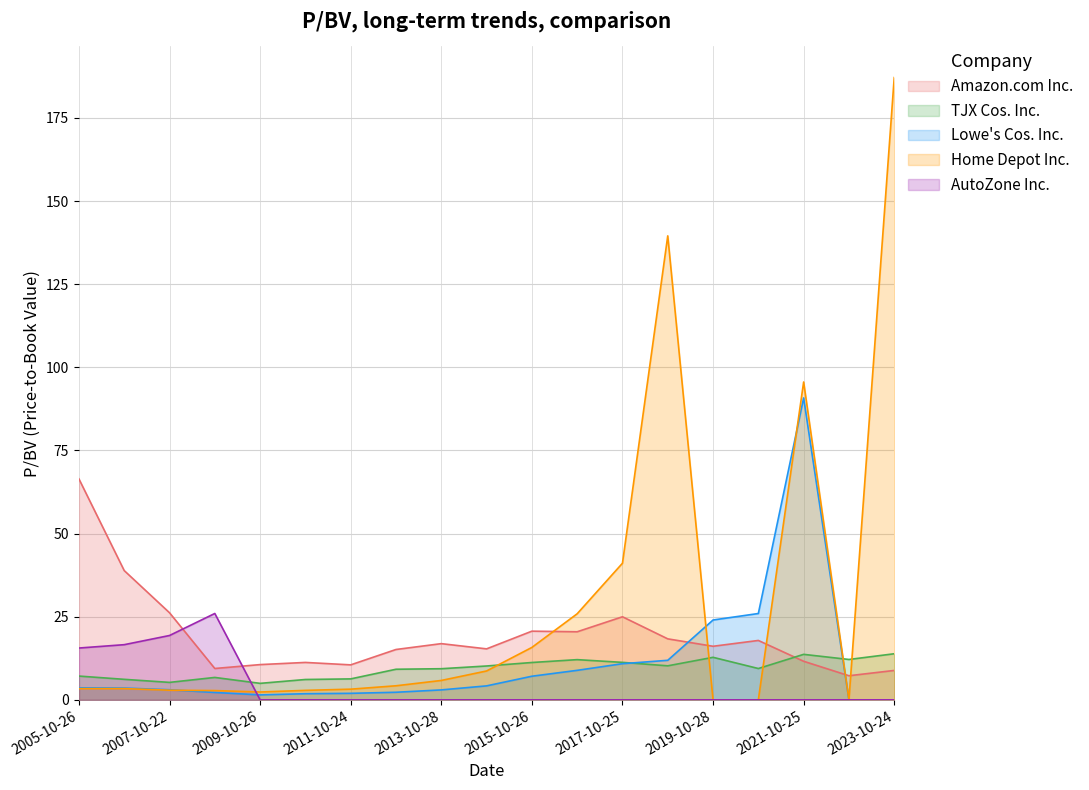

Reading left to right, extract all data points from this chart.

Amazon.com Inc.: 2005-10-26=66.4	2006-10-25=38.9	2007-10-22=26.2	2008-10-27=9.4	2009-10-26=10.6	2010-10-25=11.2	2011-10-24=10.5	2012-10-22=15.1	2013-10-28=16.9	2014-10-27=15.3	2015-10-26=20.6	2016-10-24=20.5	2017-10-25=25.0	2018-10-24=18.3	2019-10-28=16.1	2020-10-26=17.9	2021-10-25=11.6	2022-10-24=7.2	2023-10-24=8.8
TJX Cos. Inc.: 2005-10-26=7.2	2006-10-25=6.2	2007-10-22=5.2	2008-10-27=6.7	2009-10-26=5.0	2010-10-25=6.1	2011-10-24=6.3	2012-10-22=9.2	2013-10-28=9.4	2014-10-27=10.2	2015-10-26=11.2	2016-10-24=12.1	2017-10-25=11.3	2018-10-24=10.2	2019-10-28=12.8	2020-10-26=9.4	2021-10-25=13.7	2022-10-24=12.1	2023-10-24=13.9
Lowe's Cos. Inc.: 2005-10-26=3.6	2006-10-25=3.5	2007-10-22=3.0	2008-10-27=2.2	2009-10-26=1.5	2010-10-25=1.8	2011-10-24=2.0	2012-10-22=2.3	2013-10-28=3.0	2014-10-27=4.2	2015-10-26=7.1	2016-10-24=8.9	2017-10-25=10.9	2018-10-24=11.9	2019-10-28=24.0	2020-10-26=26.0	2021-10-25=90.8	2022-10-24=0.0	2023-10-24=0.0
Home Depot Inc.: 2005-10-26=3.4	2006-10-25=3.4	2007-10-22=2.9	2008-10-27=2.8	2009-10-26=2.4	2010-10-25=2.9	2011-10-24=3.2	2012-10-22=4.2	2013-10-28=5.8	2014-10-27=8.7	2015-10-26=15.8	2016-10-24=25.9	2017-10-25=41.1	2018-10-24=139.5	2019-10-28=0.0	2020-10-26=0.0	2021-10-25=95.6	2022-10-24=0.0	2023-10-24=187.1
AutoZone Inc.: 2005-10-26=15.6	2006-10-25=16.6	2007-10-22=19.4	2008-10-27=26.0	2009-10-26=0.0	2010-10-25=0.0	2011-10-24=0.0	2012-10-22=0.0	2013-10-28=0.0	2014-10-27=0.0	2015-10-26=0.0	2016-10-24=0.0	2017-10-25=0.0	2018-10-24=0.0	2019-10-28=0.0	2020-10-26=0.0	2021-10-25=0.0	2022-10-24=0.0	2023-10-24=0.0